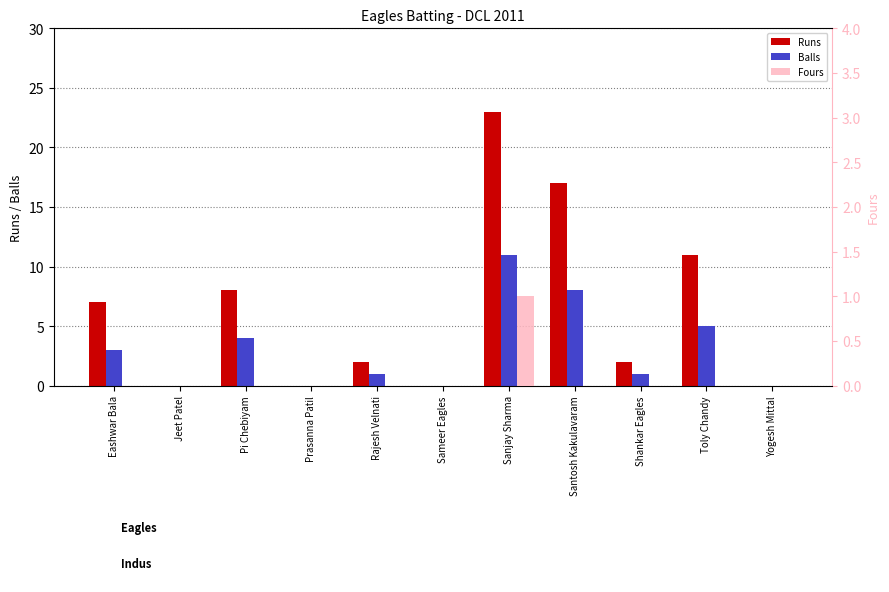

How many values in the Fours series exceed 0?

1